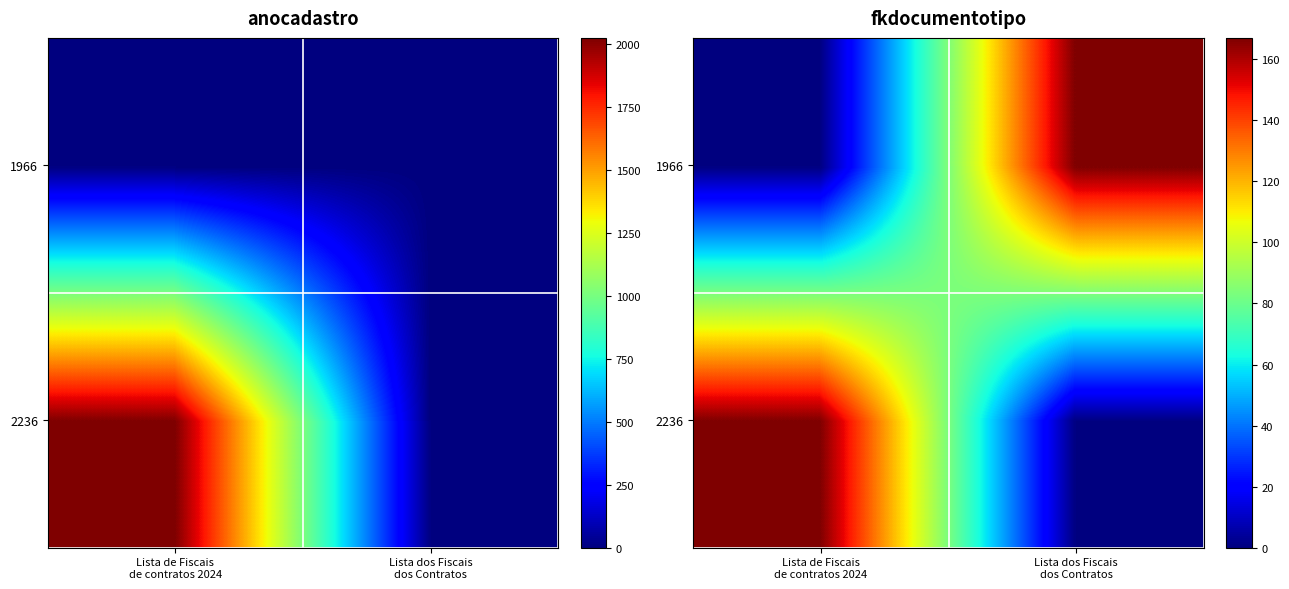

At which label does 1966 reach its minimum?

Lista de Fiscais de contratos 2024